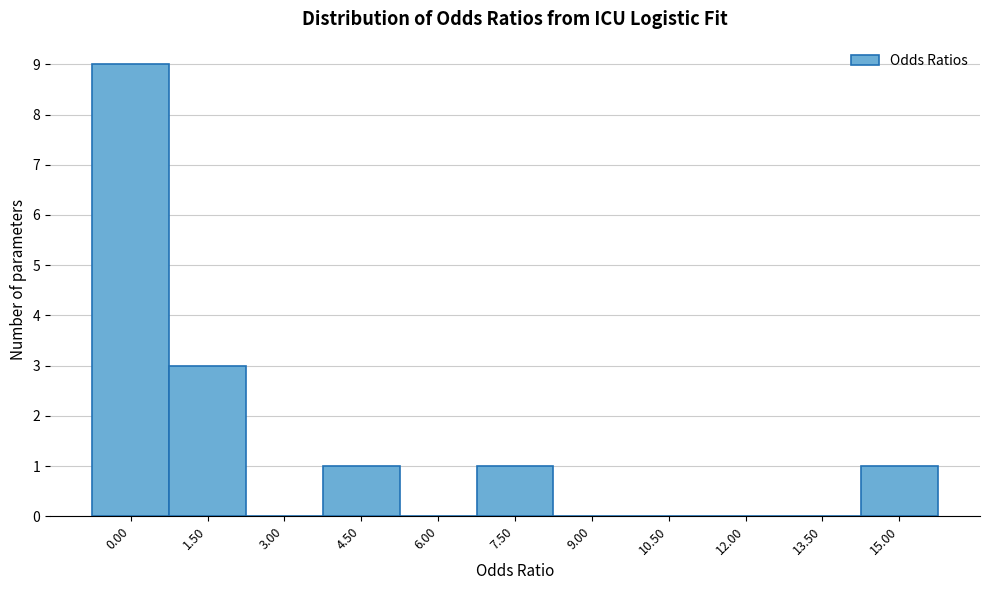

Reading left to right, what are all the values shown in this chart?

0.00=9	1.50=3	3.00=0	4.50=1	6.00=0	7.50=1	9.00=0	10.50=0	12.00=0	13.50=0	15.00=1